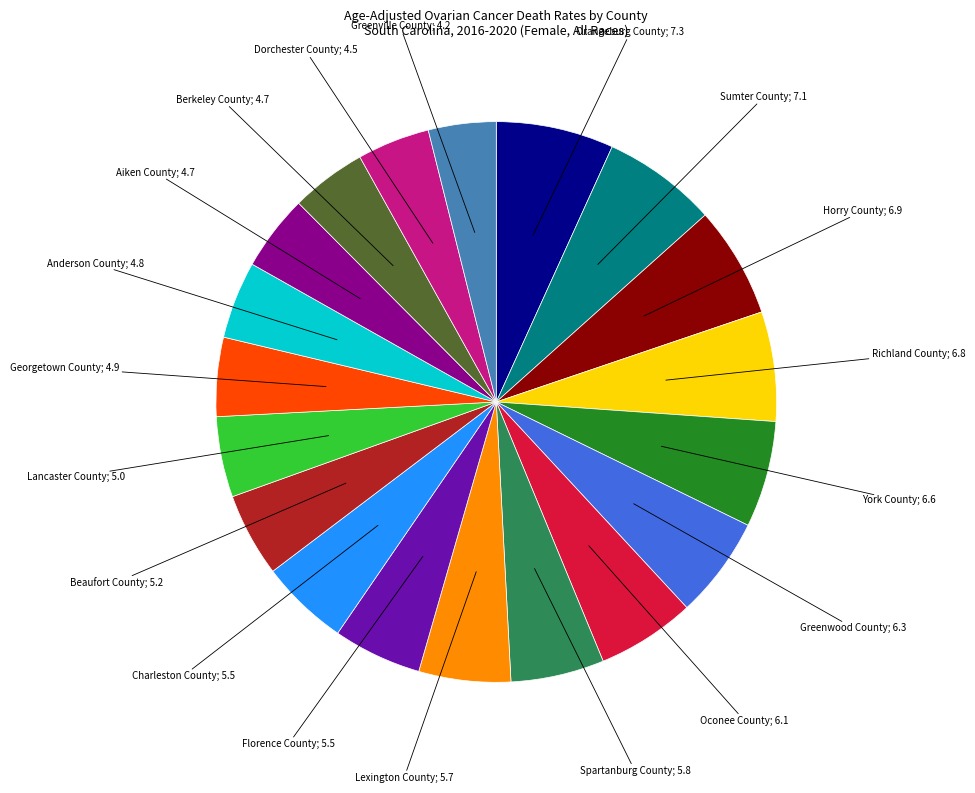

Is there any slice that represents more than half of the pie?

No